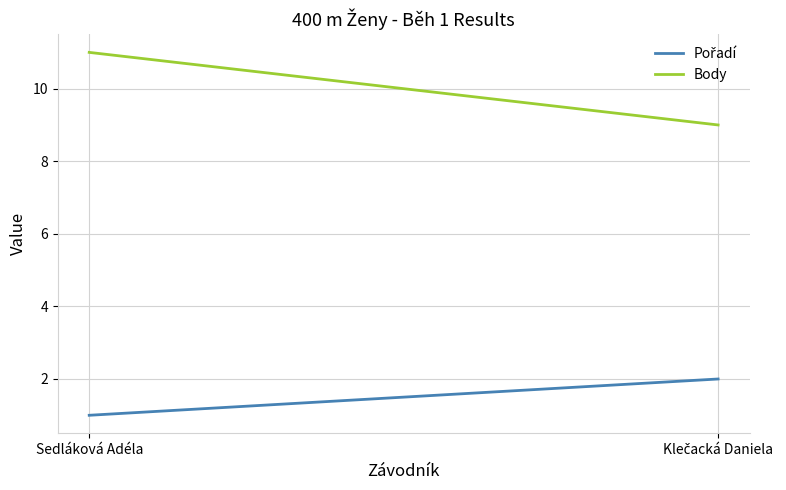

Which series has the largest total across all categories?

Body